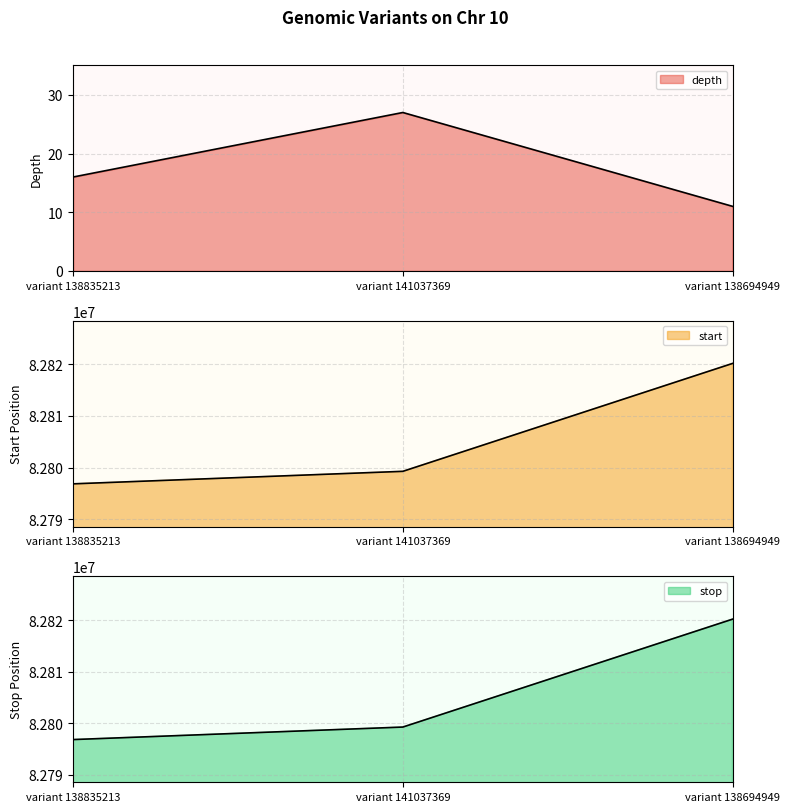

What is the difference between the maximum and minimum values in the depth series?

16